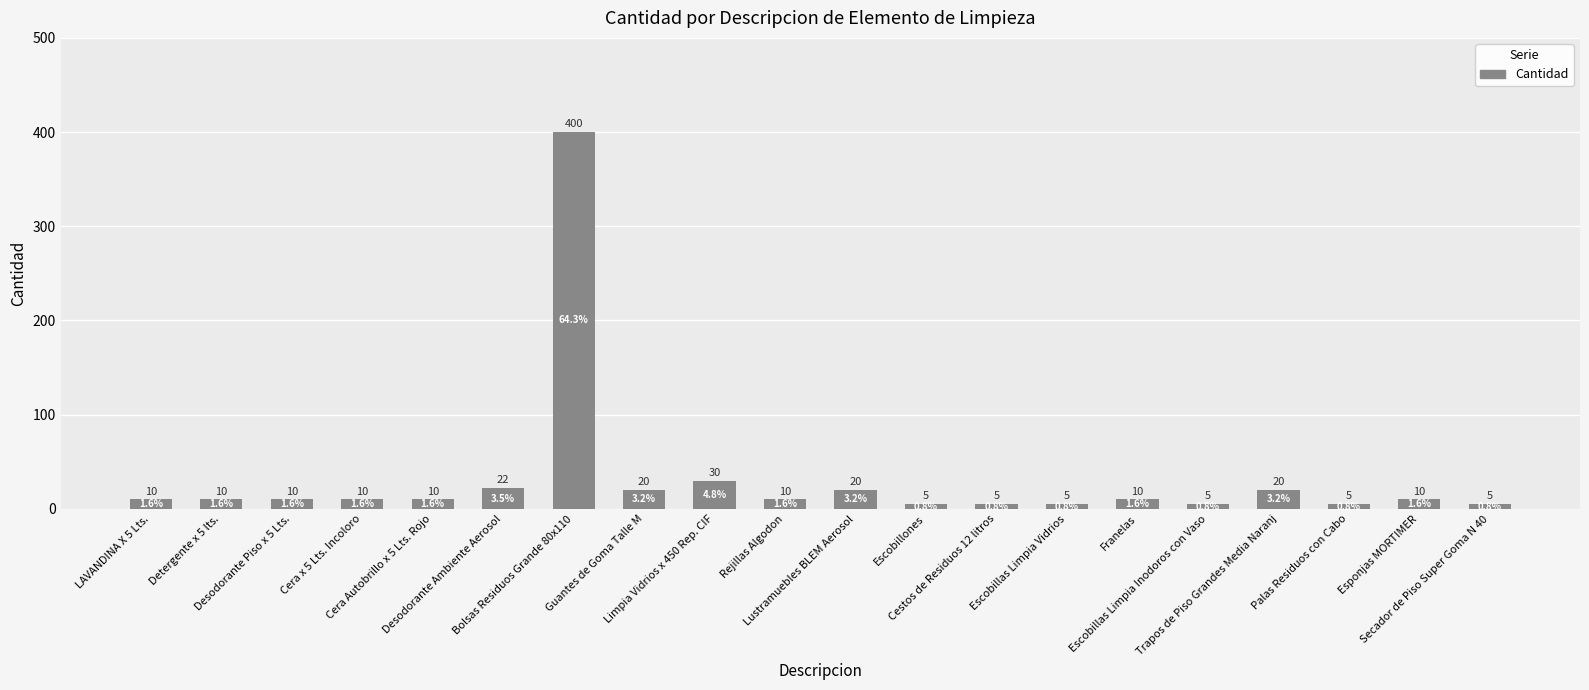

What is the sum of all values?

622